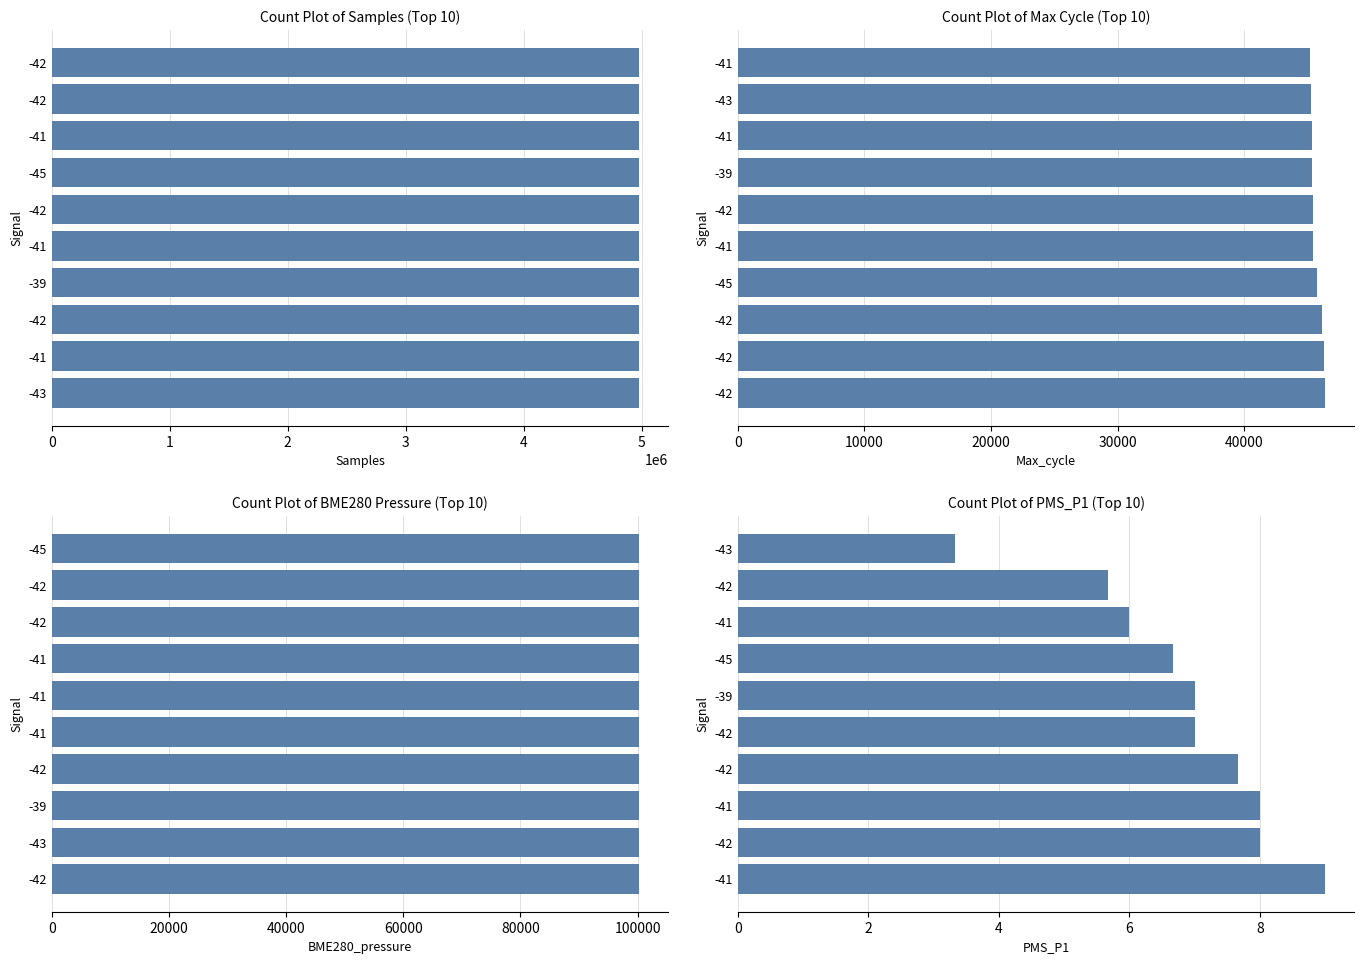

Which series has the largest range (max minus min)?

Max_cycle